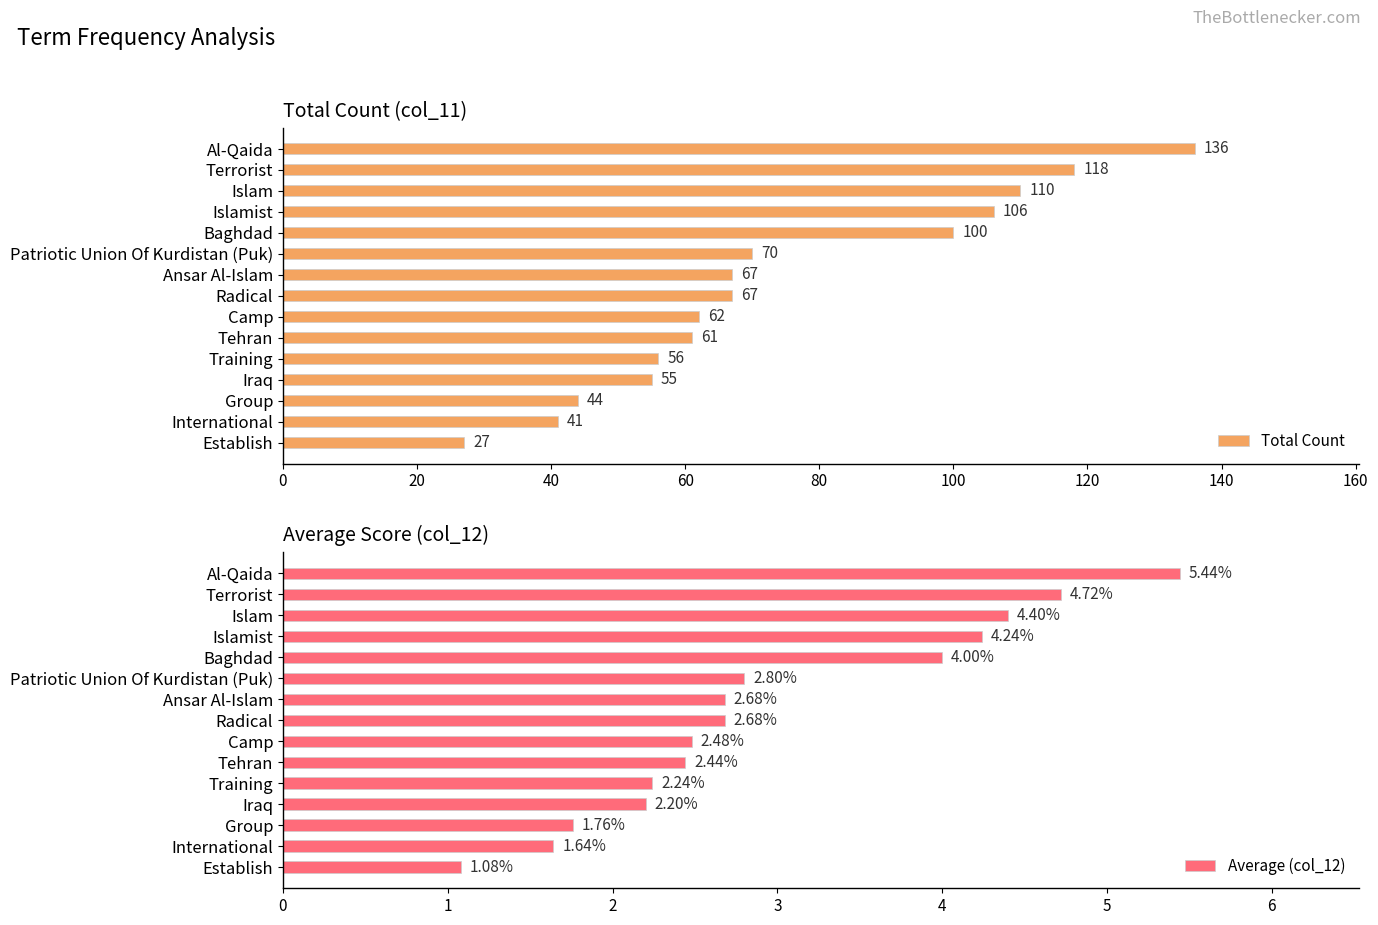

Which category has the lowest value in the Total Count series?

Establish